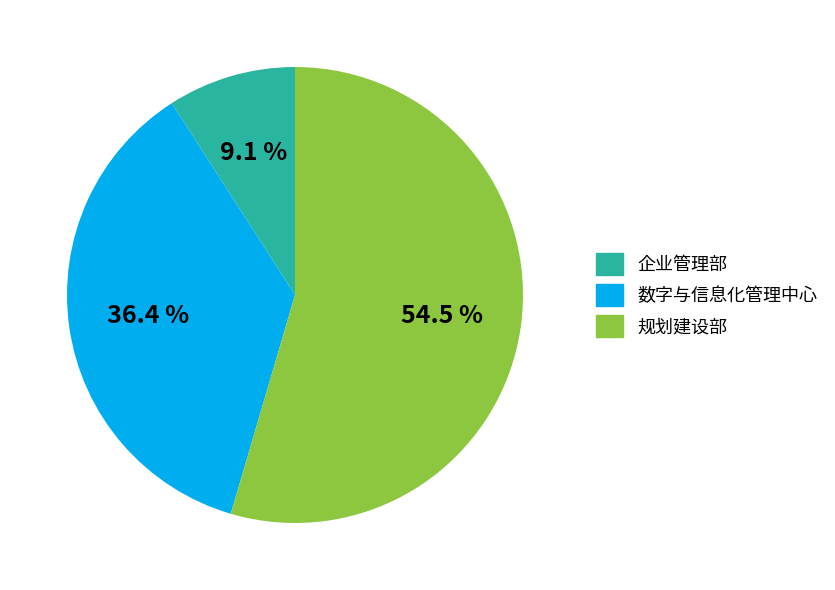

Is there a majority slice in this chart?

Yes